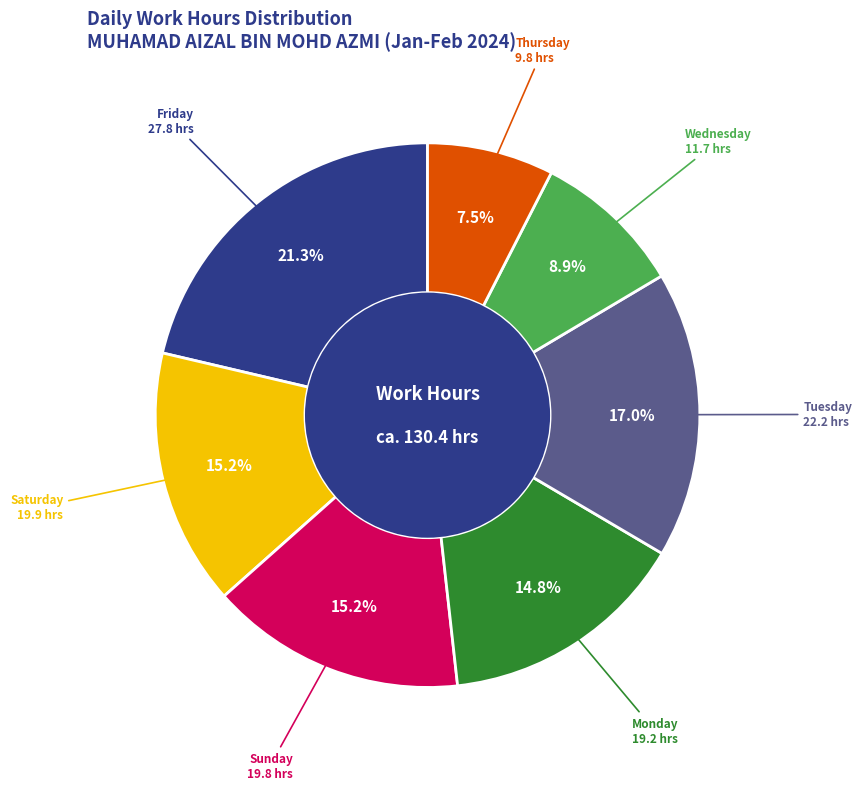

Is there a majority slice in this chart?

No